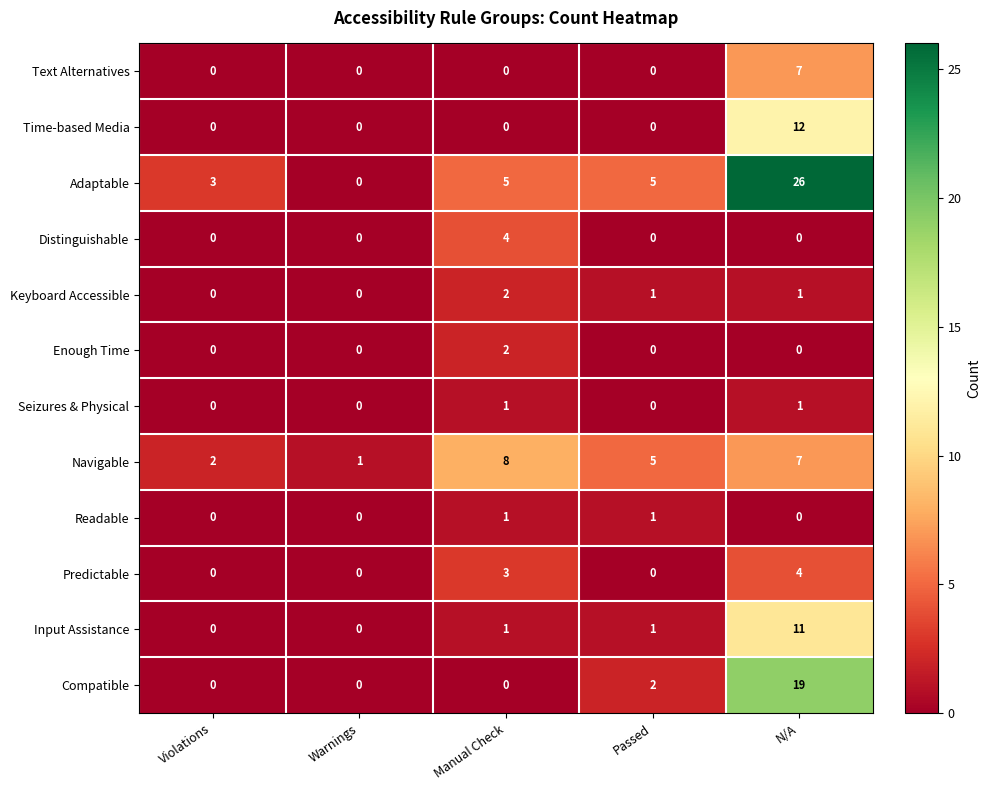

What is the highest value of the Time-based Media series?

12